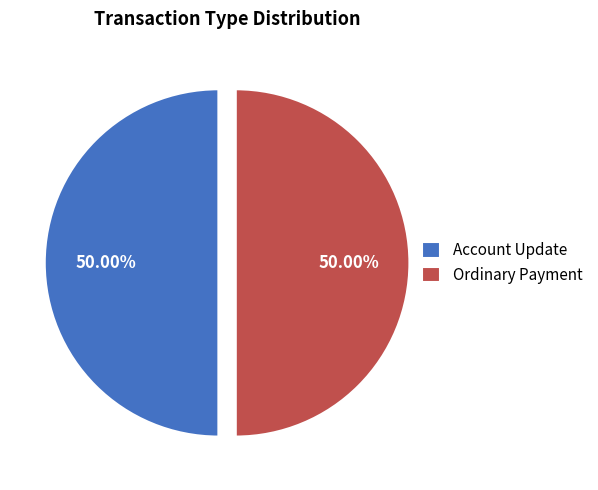

True or false: Ordinary Payment accounts for 99% of the total.

False